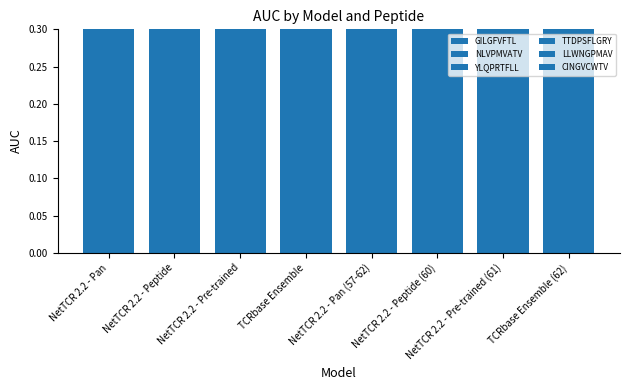

At which category does the chart reach its peak across all series?

TCRbase Ensemble